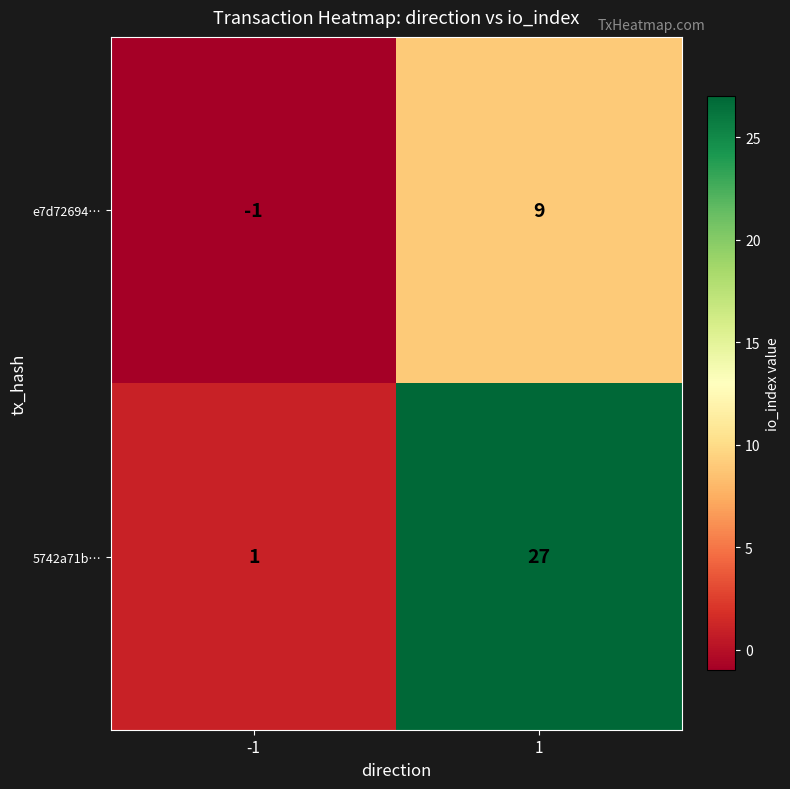

Is it true that e7d72694… equals 14 at 1?

False